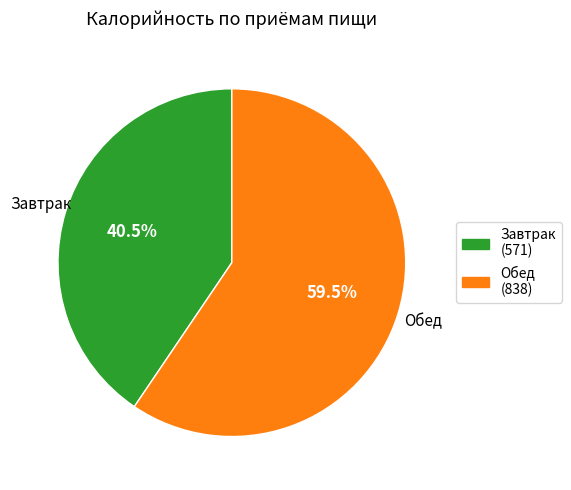

Which slice represents more than half of the pie?

Обед